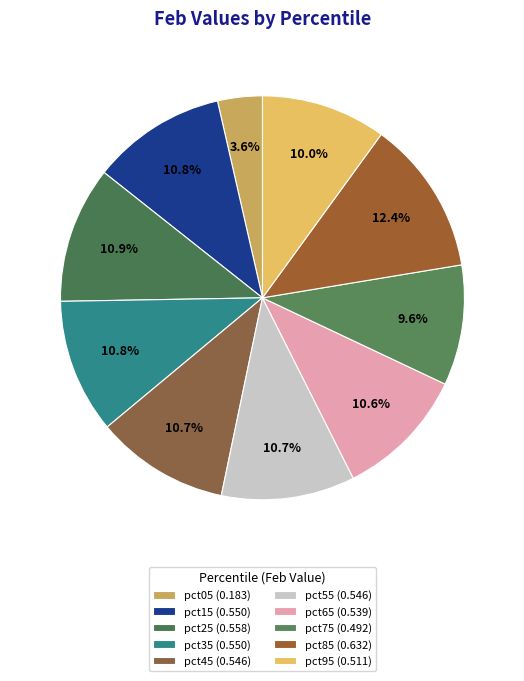

Count the number of slices in the pie.

10